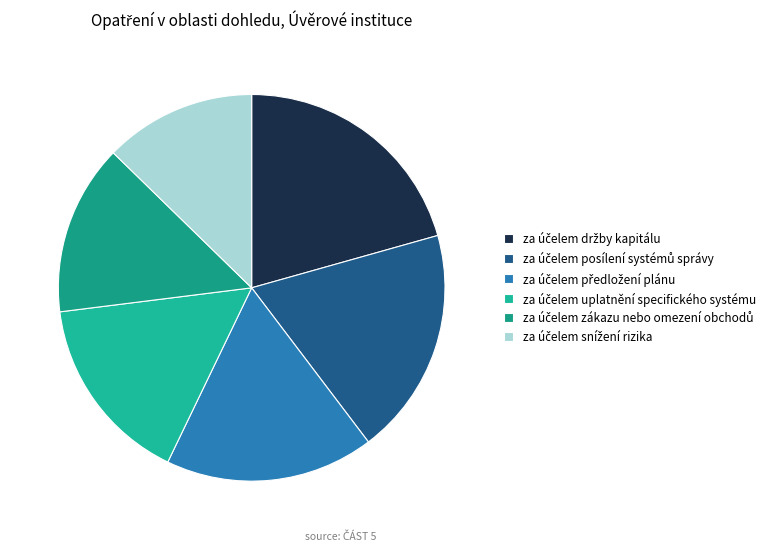

What percentage is the za účelem držby kapitálu slice, to the nearest percent?

21%